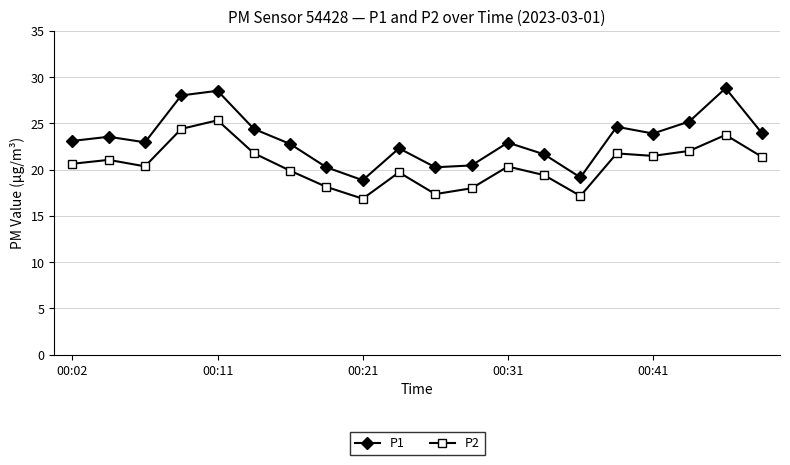

True or false: P1 and P2 intersect in this chart.

False